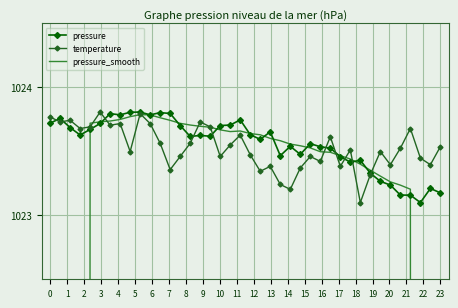

True or false: temperature and pressure intersect in this chart.

True